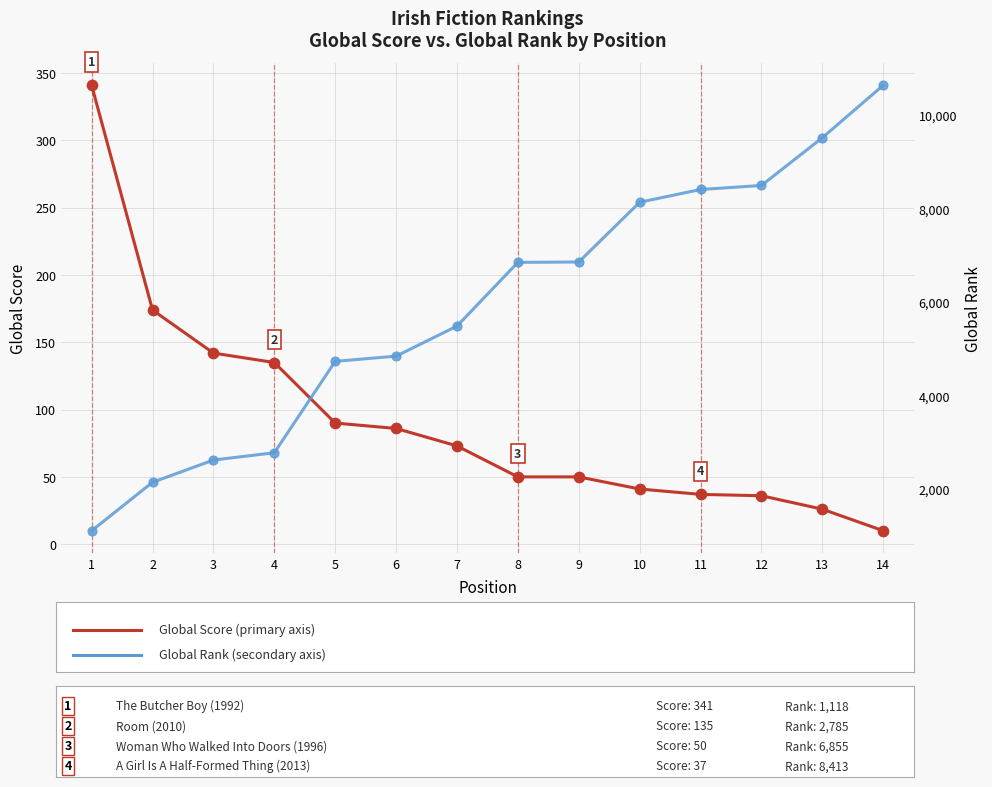

At which category is the sum across all series the highest?

14